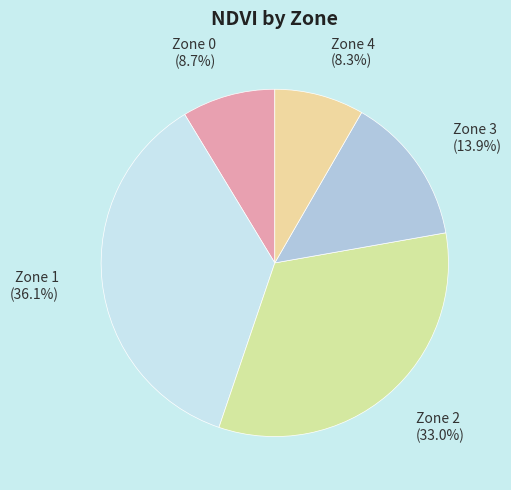

Approximately how many times larger is the value at Zone 3 compared to Zone 2?

0.4